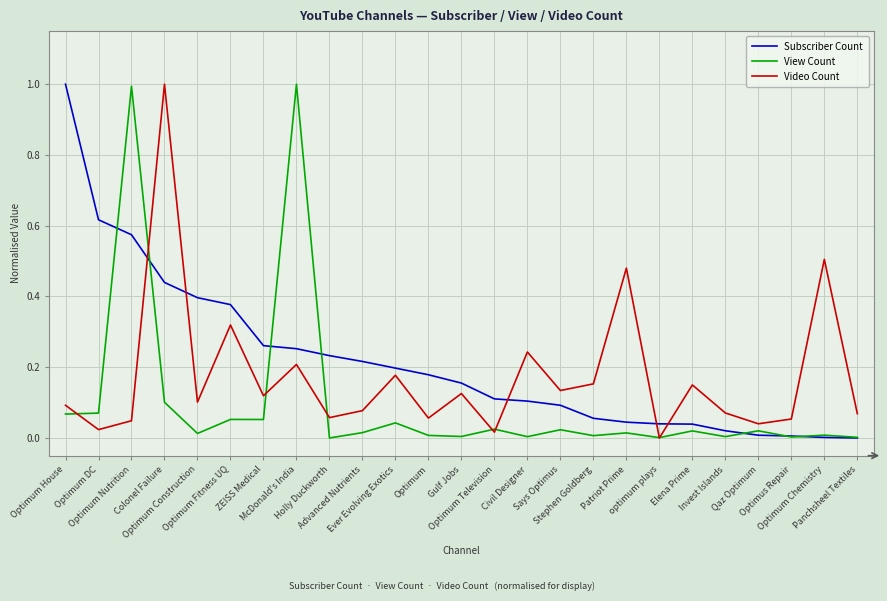

What is the maximum value for Video Count?

1.0